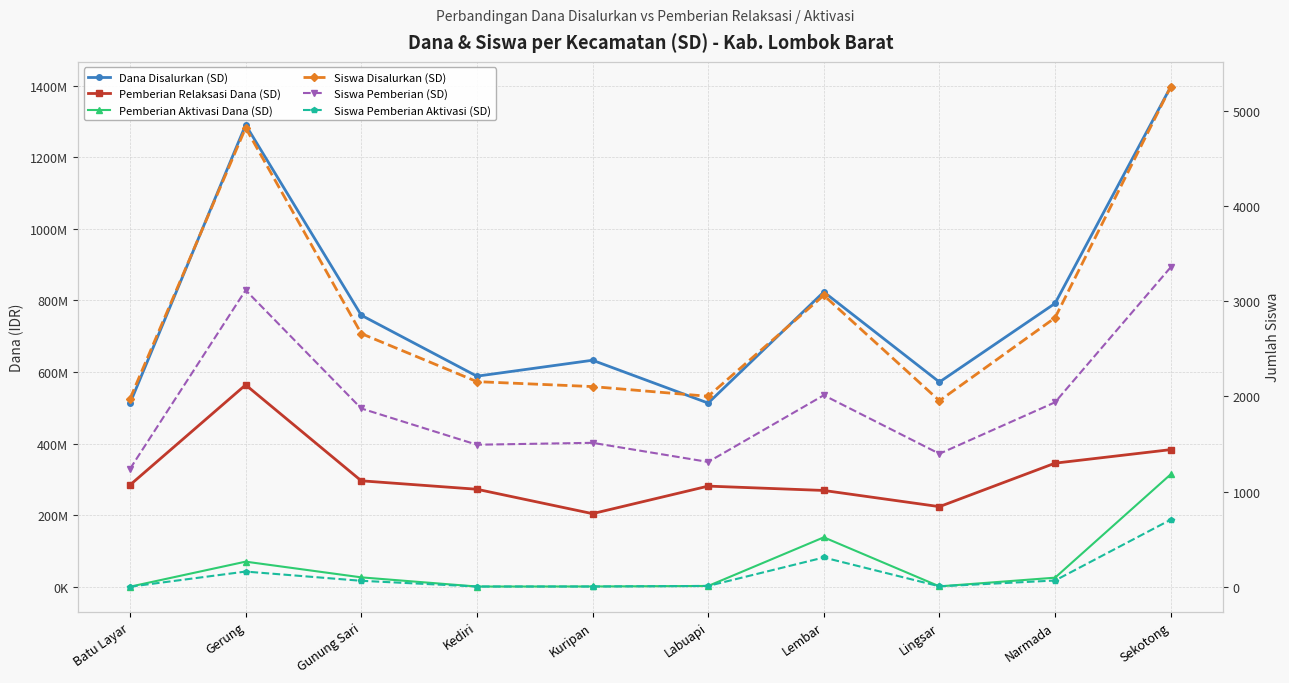

Reading left to right, extract all data points from this chart.

Dana Disalurkan (SD): Batu Layar=512550000	Gerung=1290600000	Gunung Sari=758700000	Kediri=588375000	Kuripan=632925000	Labuapi=513225000	Lembar=823725000	Lingsar=571950000	Narmada=791775000	Sekotong=1396800000
Pemberian Relaksasi Dana (SD): Batu Layar=284400000	Gerung=564075000	Gunung Sari=296100000	Kediri=272475000	Kuripan=204300000	Labuapi=281250000	Lembar=269100000	Lingsar=223875000	Narmada=345375000	Sekotong=383175000
Pemberian Aktivasi Dana (SD): Batu Layar=225000	Gerung=70200000	Gunung Sari=26325000	Kediri=675000	Kuripan=900000	Labuapi=2250000	Lembar=138150000	Lingsar=1125000	Narmada=25425000	Sekotong=314100000
Siswa Disalurkan (SD): Batu Layar=1976	Gerung=4823	Gunung Sari=2661	Kediri=2156	Kuripan=2104	Labuapi=2002	Lembar=3063	Lingsar=1955	Narmada=2827	Sekotong=5254
Siswa Pemberian (SD): Batu Layar=1239	Gerung=3117	Gunung Sari=1874	Kediri=1493	Kuripan=1513	Labuapi=1312	Lembar=2013	Lingsar=1398	Narmada=1939	Sekotong=3358
Siswa Pemberian Aktivasi (SD): Batu Layar=1	Gerung=160	Gunung Sari=63	Kediri=3	Kuripan=3	Labuapi=9	Lembar=308	Lingsar=5	Narmada=66	Sekotong=705